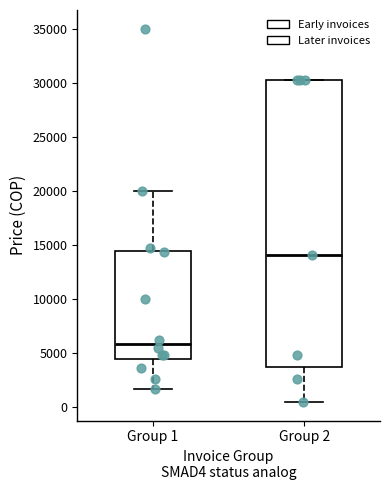

Reading left to right, transcribe this box plot: for each box, give where its median line is, the range the box spans, and where its two whiskers end, as read against the y-axis. The values are not printed on the chart, so give them approximately, as read against the axis.

Group 1: median 6000, box 4500 to 14500, whiskers 1500 to 20000
Group 2: median 14000, box 3500 to 30500, whiskers 500 to 30500